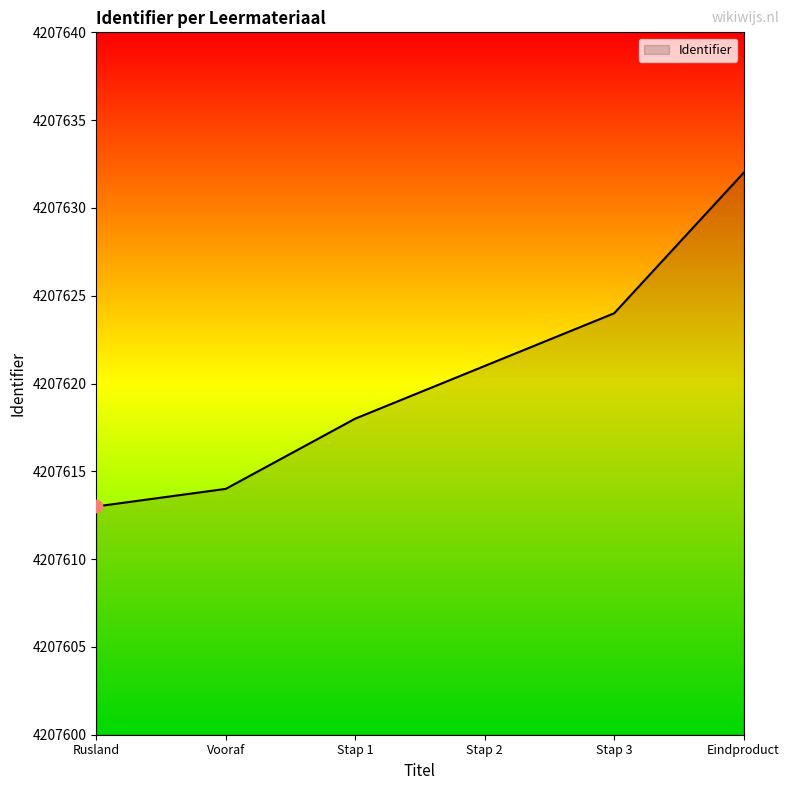

What is the change in value from Rusland to Stap 2?

+8